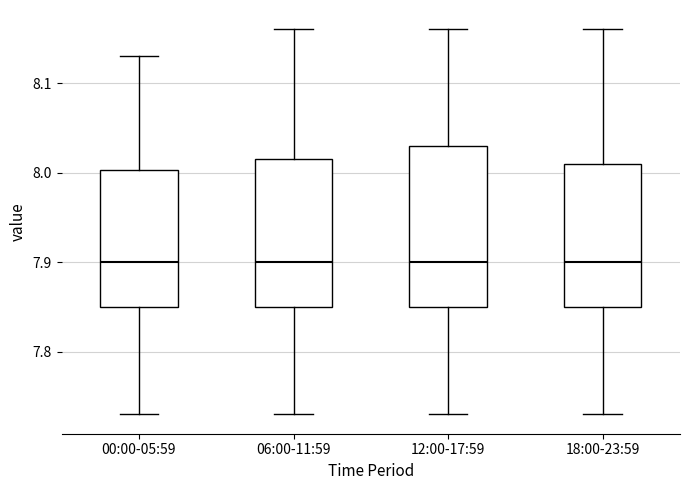

Reading left to right, read every box against the y-axis: the position of its median line, the range the box covers, and the ends of its whiskers. The values are not printed on the chart, so give them approximately, as read against the axis.

00:00-05:59: median 7.90, box 7.85 to 8.00, whiskers 7.73 to 8.13
06:00-11:59: median 7.90, box 7.85 to 8.02, whiskers 7.73 to 8.16
12:00-17:59: median 7.90, box 7.85 to 8.03, whiskers 7.73 to 8.16
18:00-23:59: median 7.90, box 7.85 to 8.01, whiskers 7.73 to 8.16